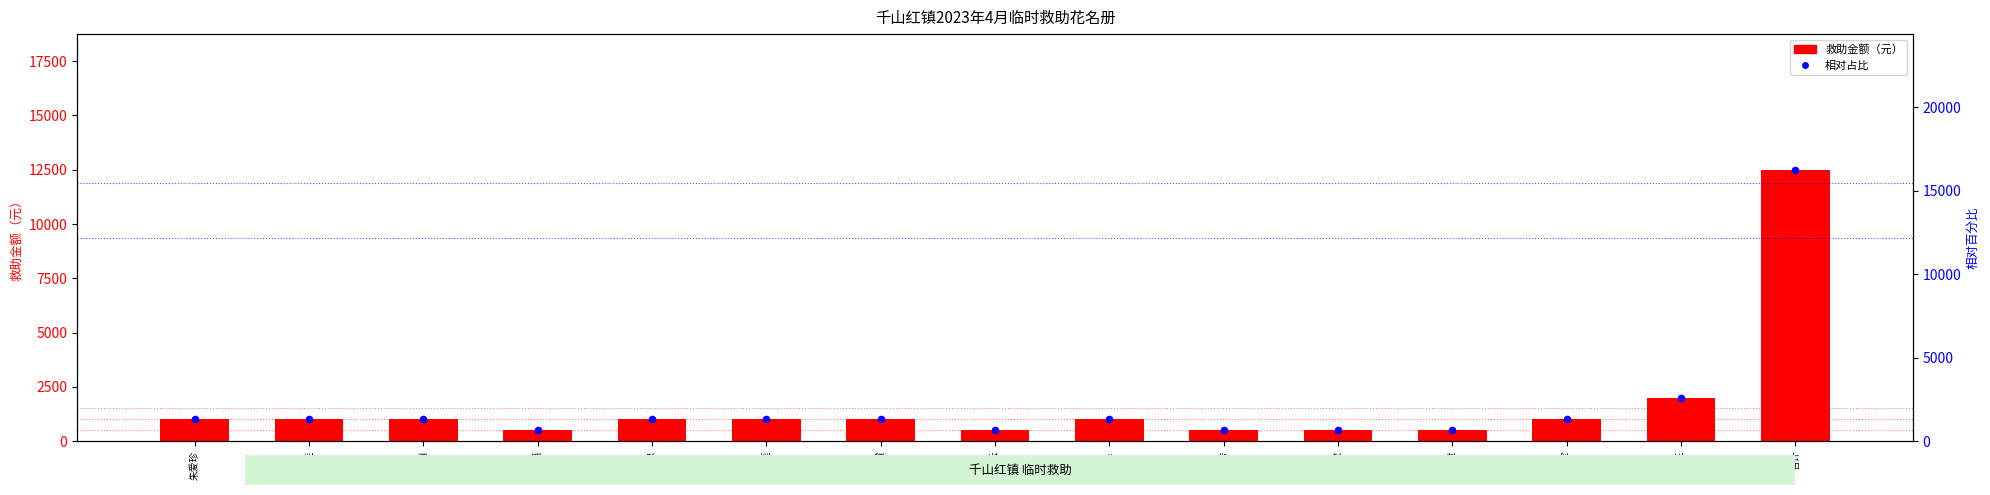

Which series contains the lowest Y value?

救助金额（元）